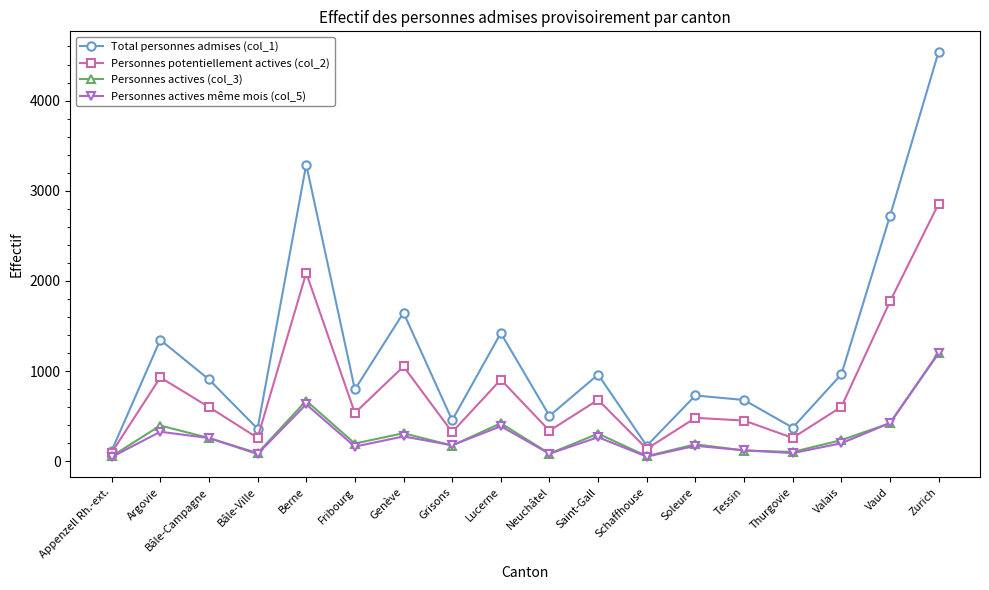

True or false: Personnes actives (col_3) and Personnes potentiellement actives (col_2) cross at least once.

False